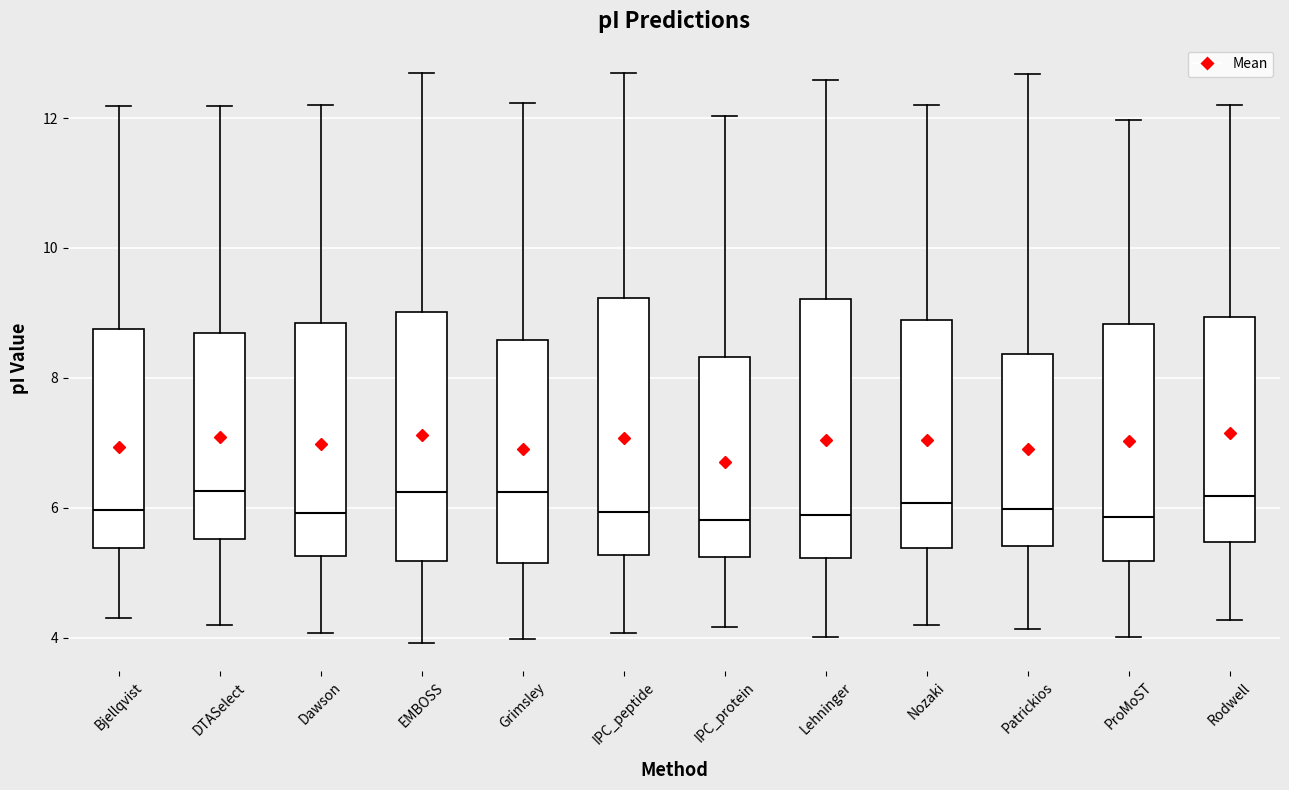

Where is the lower edge of the box for Lehninger on the y-axis? The values are not printed on the chart, so give them approximately, as read against the axis.

5.2